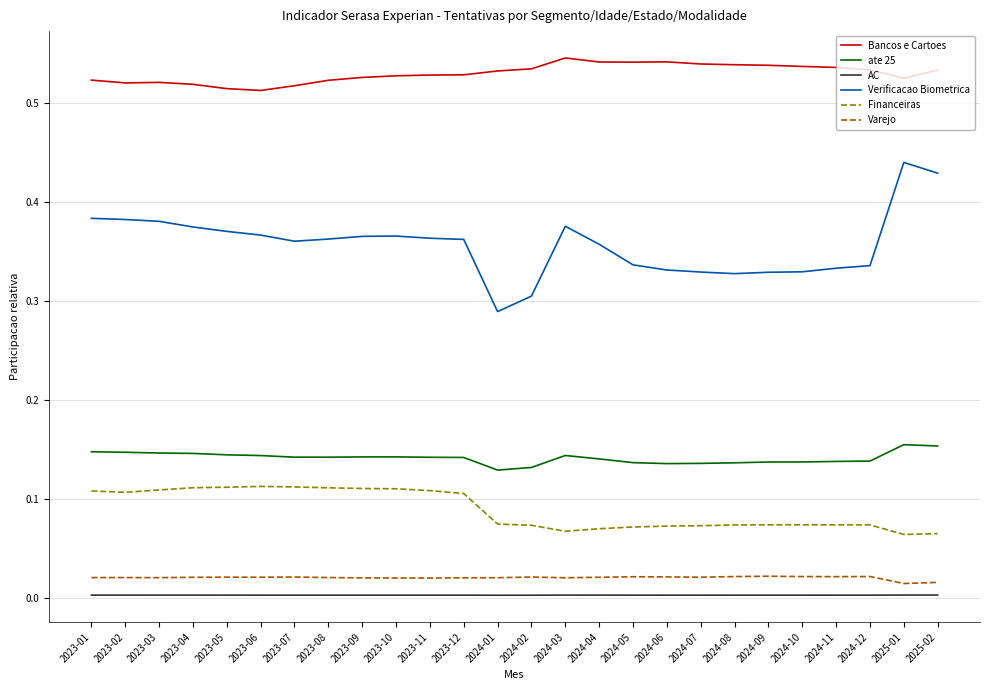

Is the value of AC at 2024-11 greater than the value of Bancos e Cartoes at 2023-07?

No